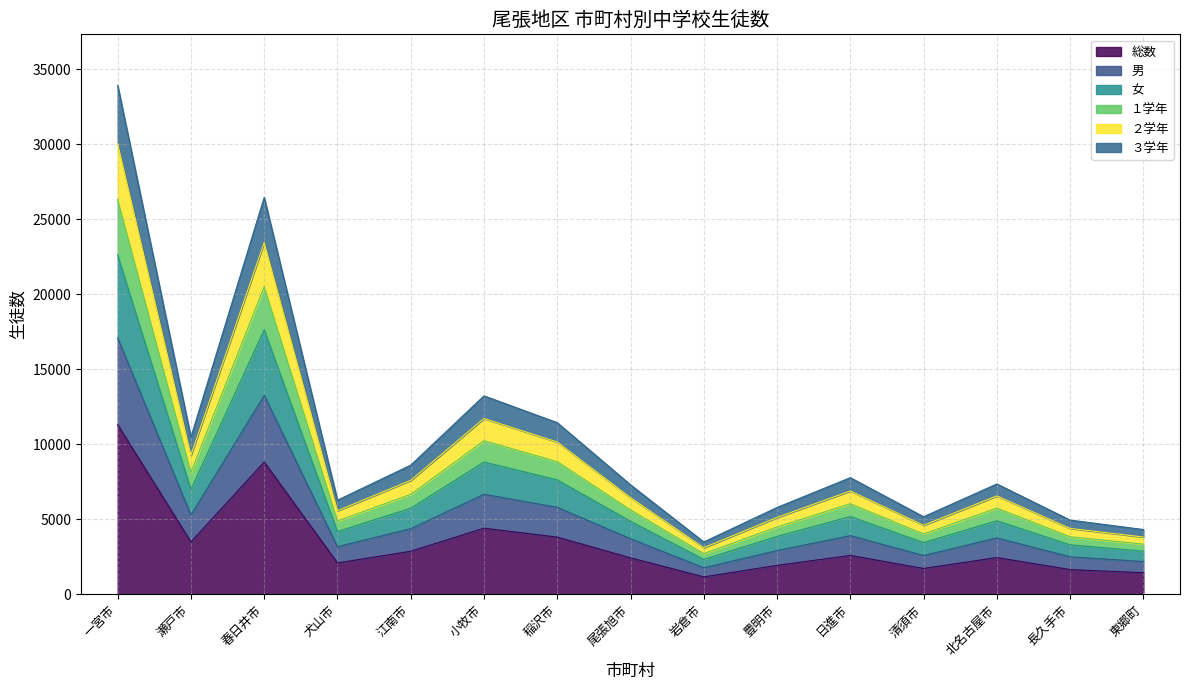

True or false: ３学年 and 女 cross at least once.

False